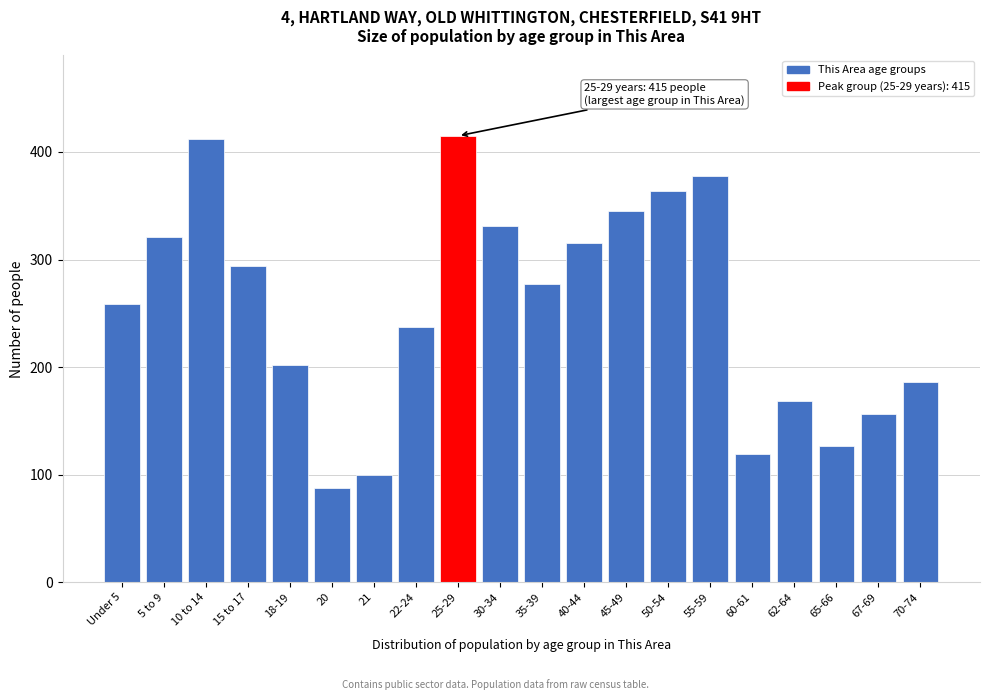

Reading left to right, list all the values displayed in this chart.

Under 5=259	5 to 9=321	10 to 14=412	15 to 17=294	18-19=202	20=88	21=100	22-24=237	25-29=415	30-34=331	35-39=277	40-44=315	45-49=345	50-54=364	55-59=378	60-61=119	62-64=168	65-66=127	67-69=156	70-74=186